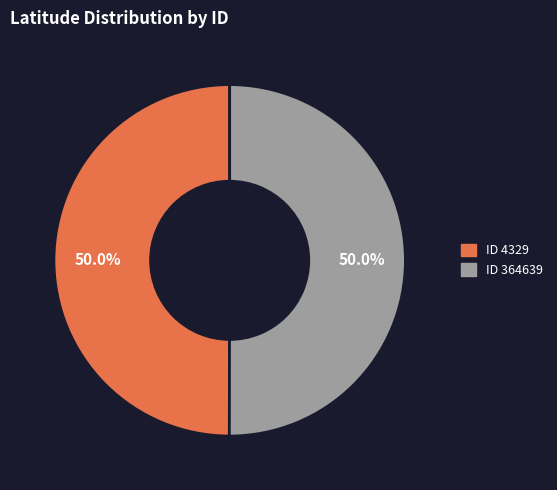

What is the ratio of the value at ID 364639 to the value at ID 4329?

1.0